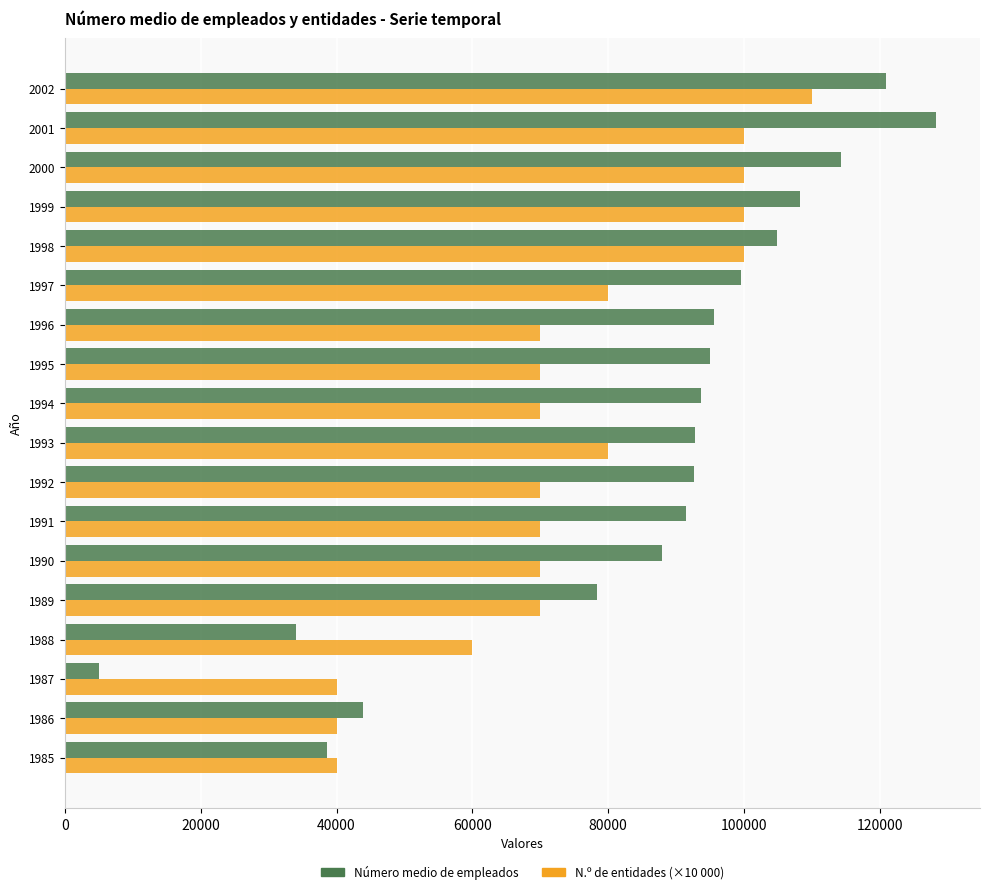

The value of N.º de entidades (×10 000) at 1990 is 70000. True or false?

True